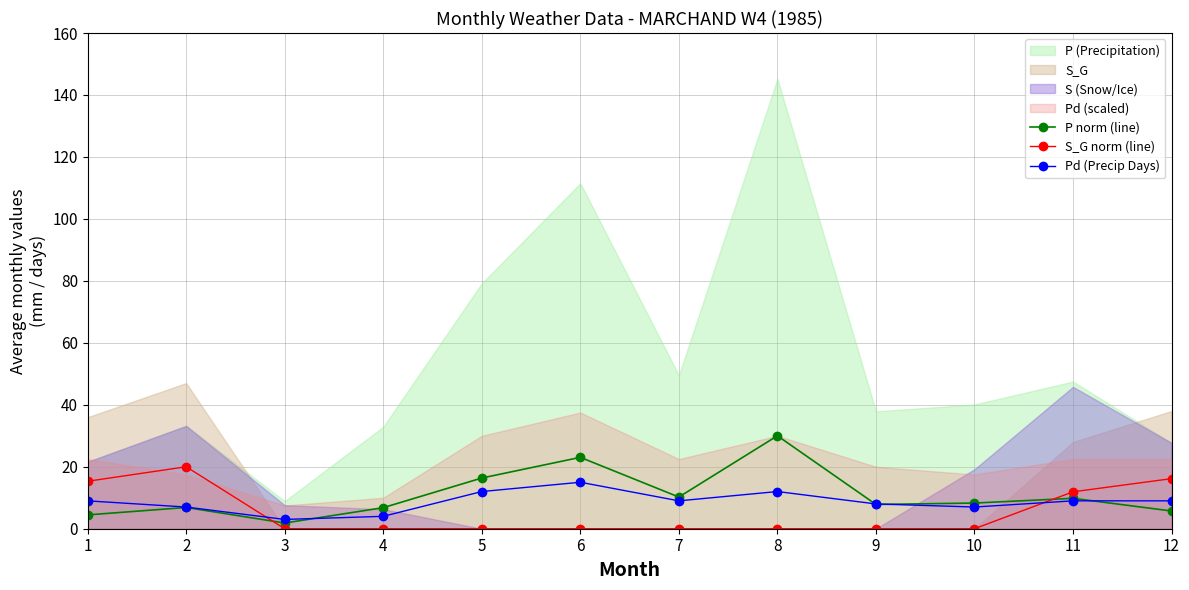

Which has a higher value, 7 or 4?

7